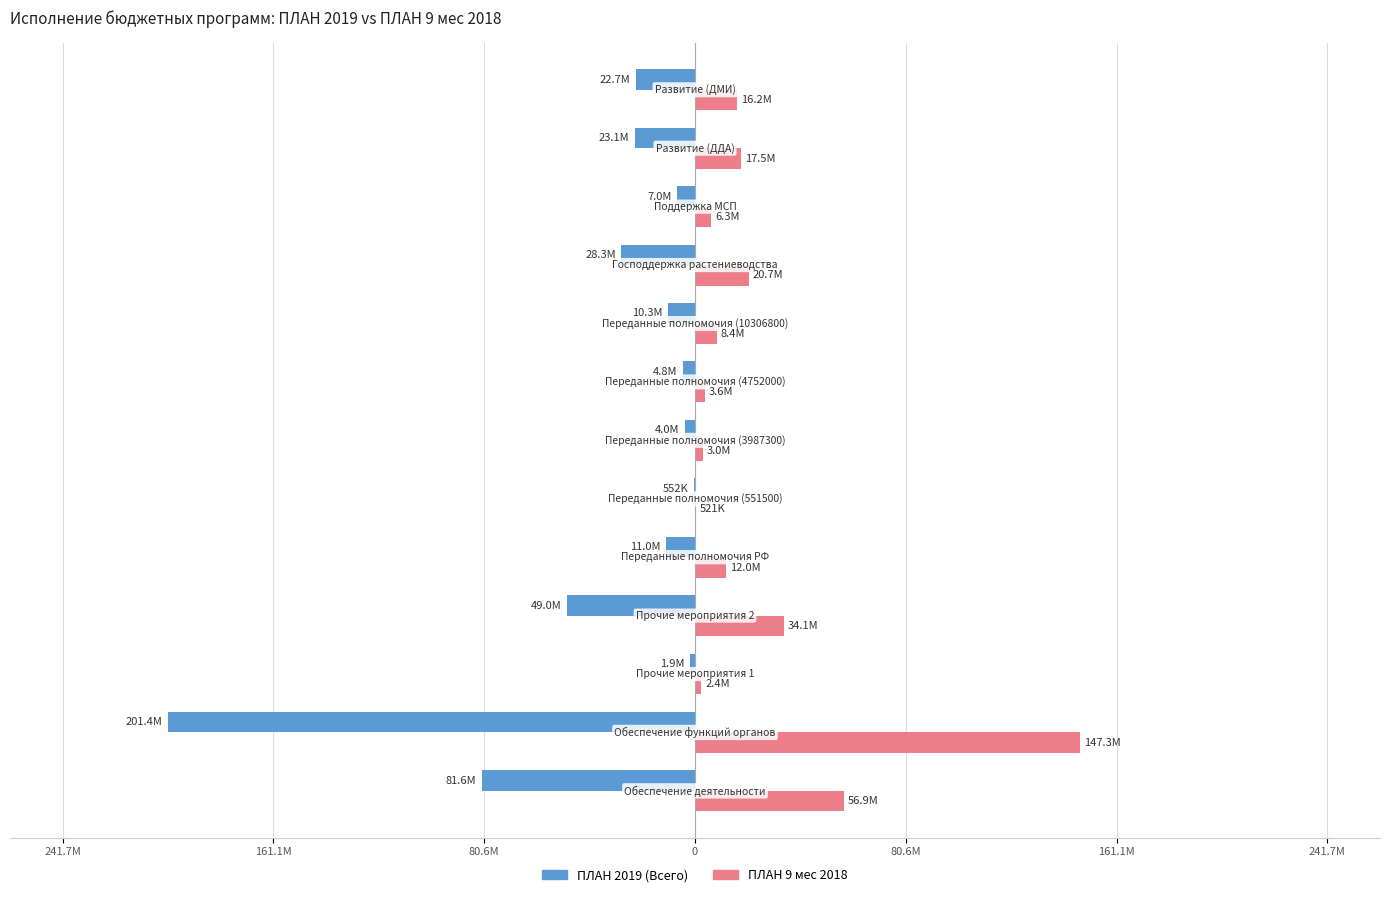

What are all the series names shown in the legend?

ПЛАН 2019 (Всего), ПЛАН 9 мес 2018